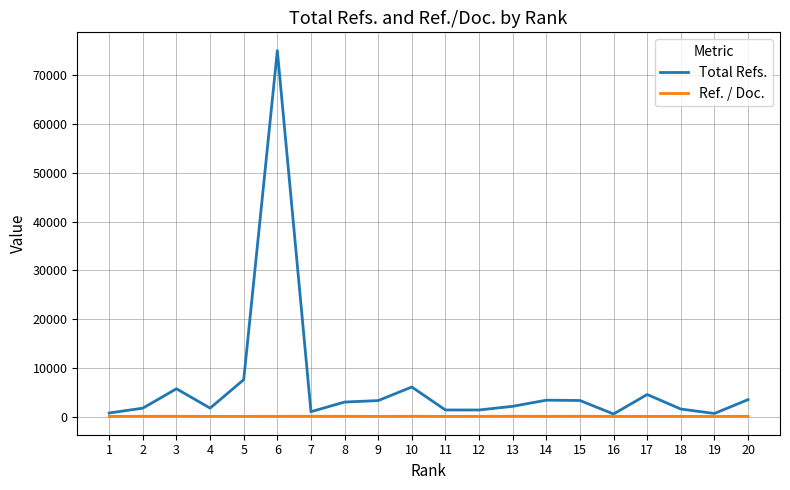

Which series changed the most between 7 and 17?

Total Refs.